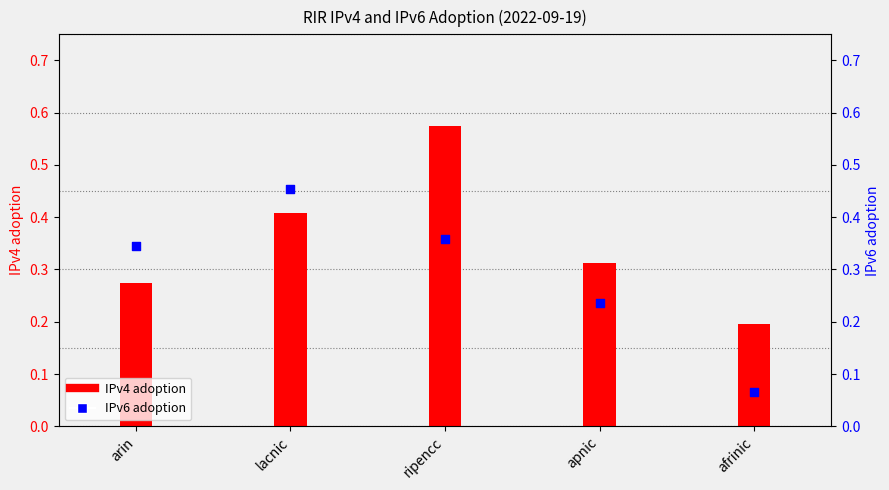

At which category is the sum across all series the highest?

ripencc